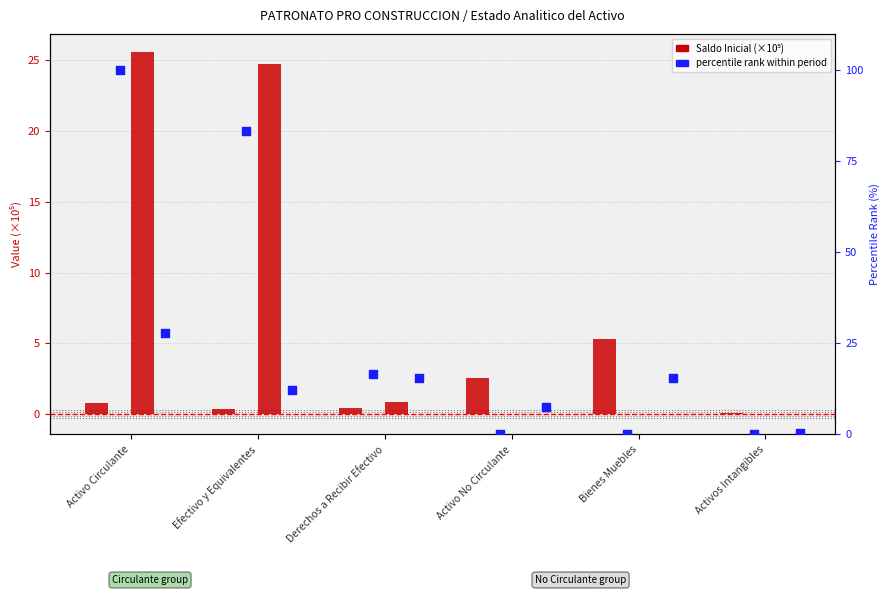

Is the value of Cargos del Periodo at Activos Intangibles greater than the value of Saldo Final at Derechos a Recibir Efectivo?

No